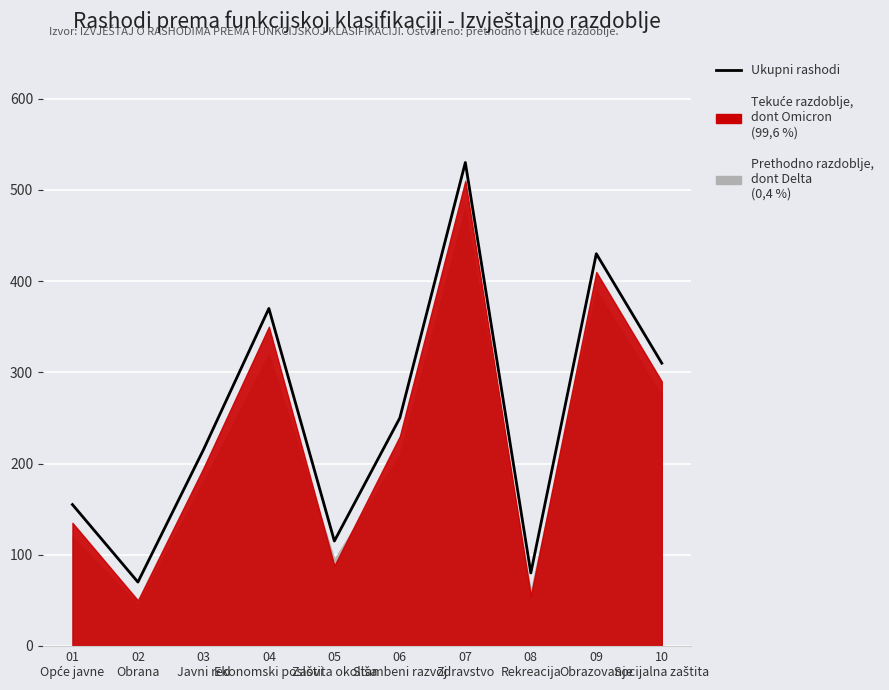

Which label corresponds to the smallest value in the chart?

02
Obrana